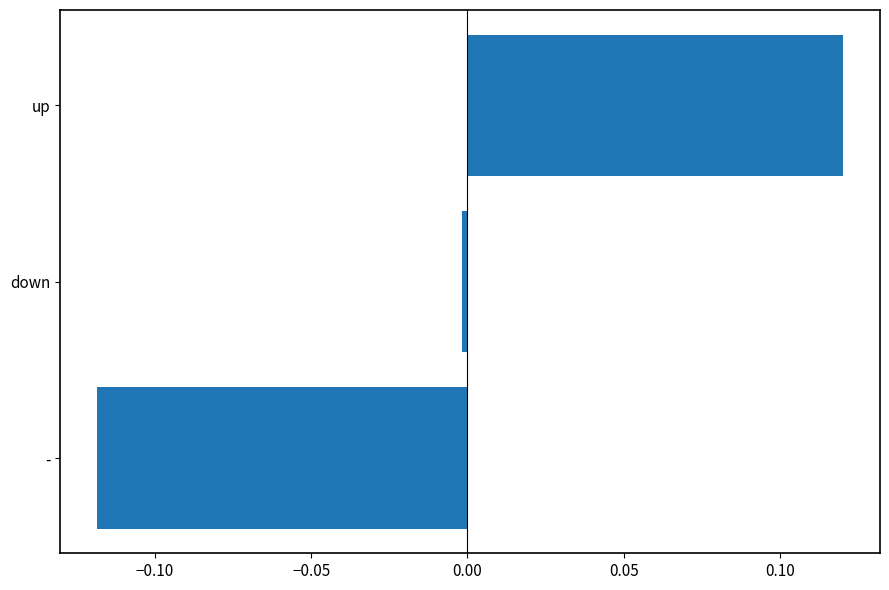

List the labels in order of value, largest first.

up, down, -